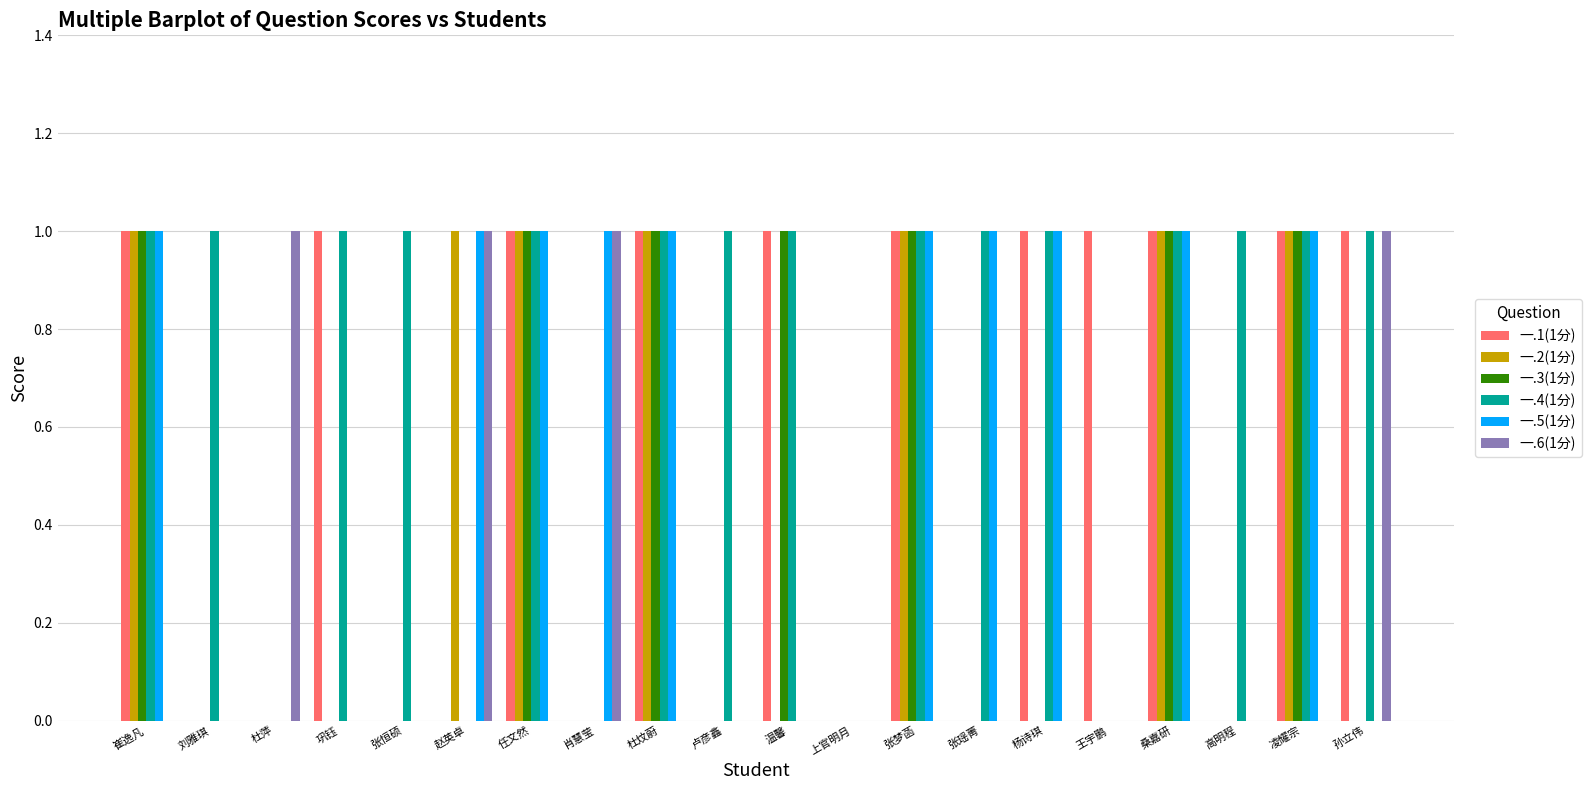

Which series has the largest total across all categories?

一.4(1分)